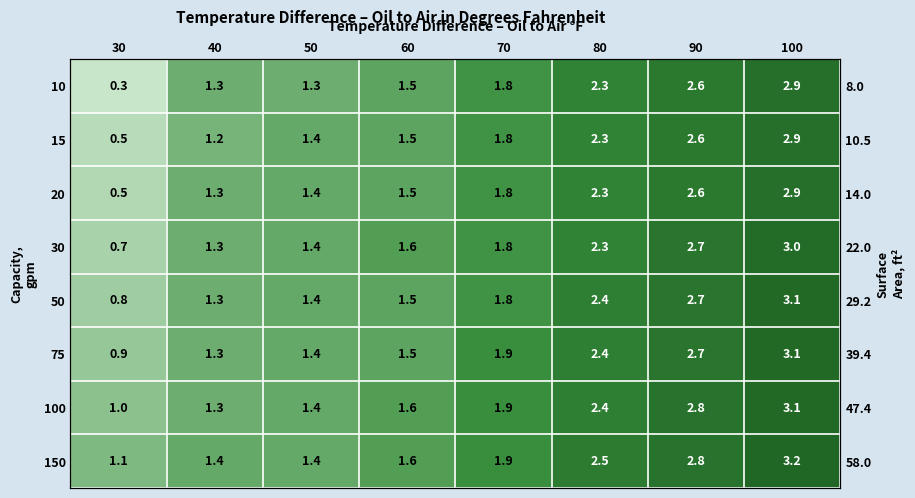

At 80, list the series in order from largest to smallest.

150, 50, 75, 100, 10, 15, 20, 30